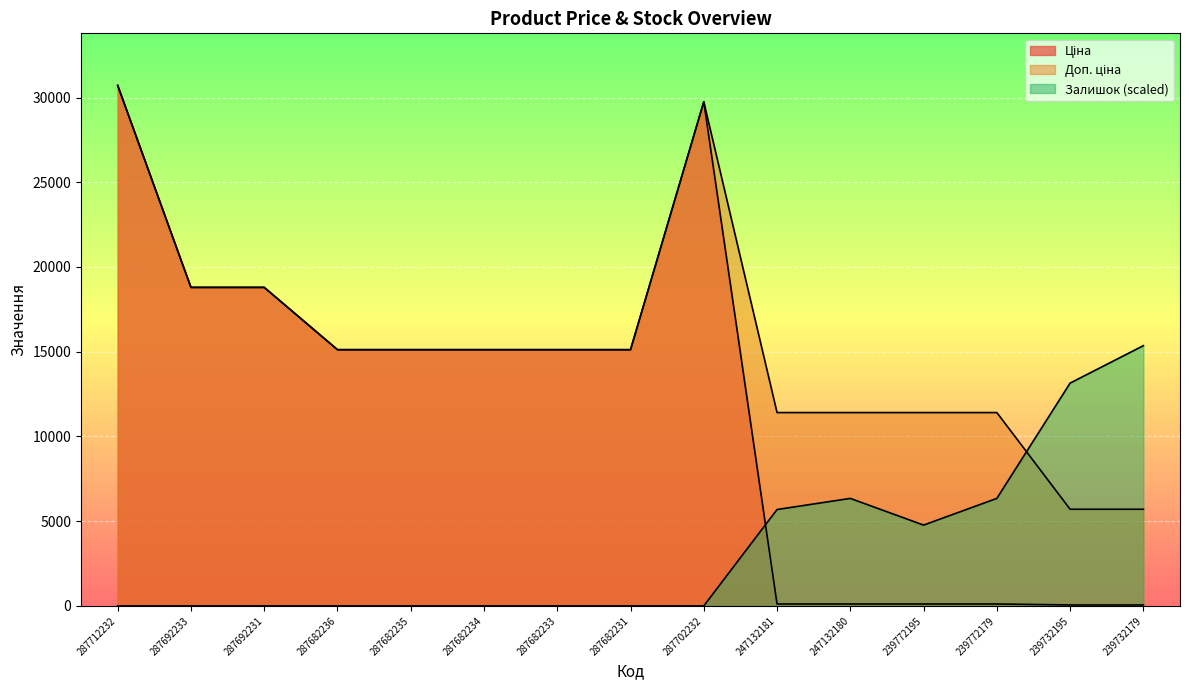

List the series in order of their overall mean, highest first.

Доп. ціна, Ціна, Залишок